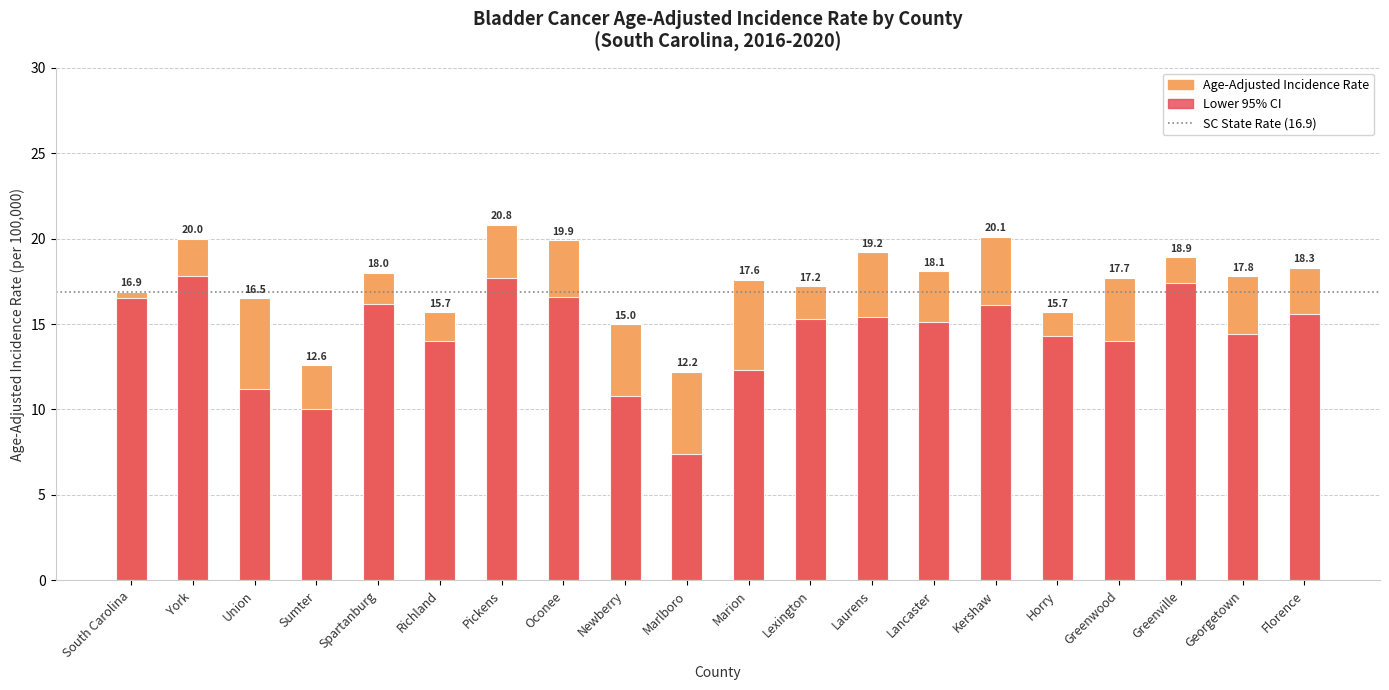

At which label does Age-Adjusted Incidence Rate reach its minimum?

Marlboro